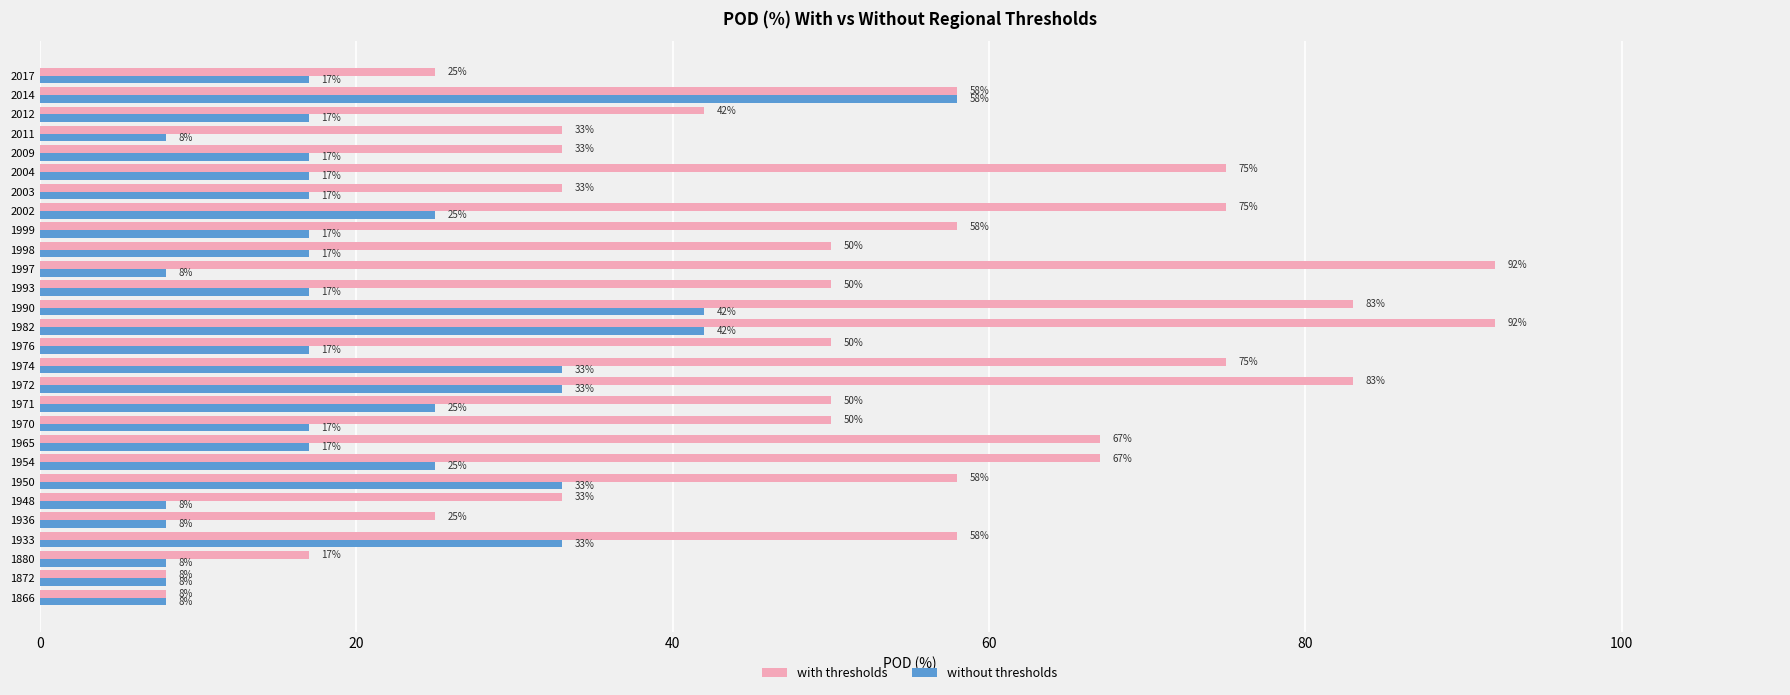

True or false: with thresholds has a value of 6 at 1970.

False